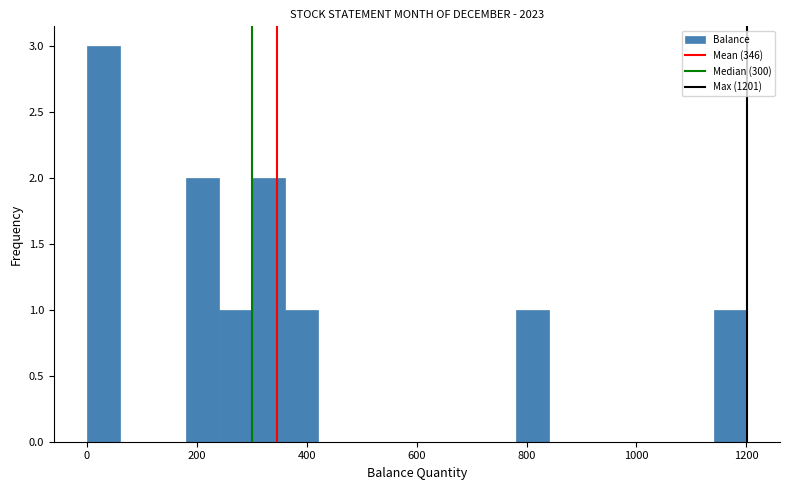

Around what value on the x-axis is the tallest bar? Give the approximate position of its centre, as read against the axis.

40